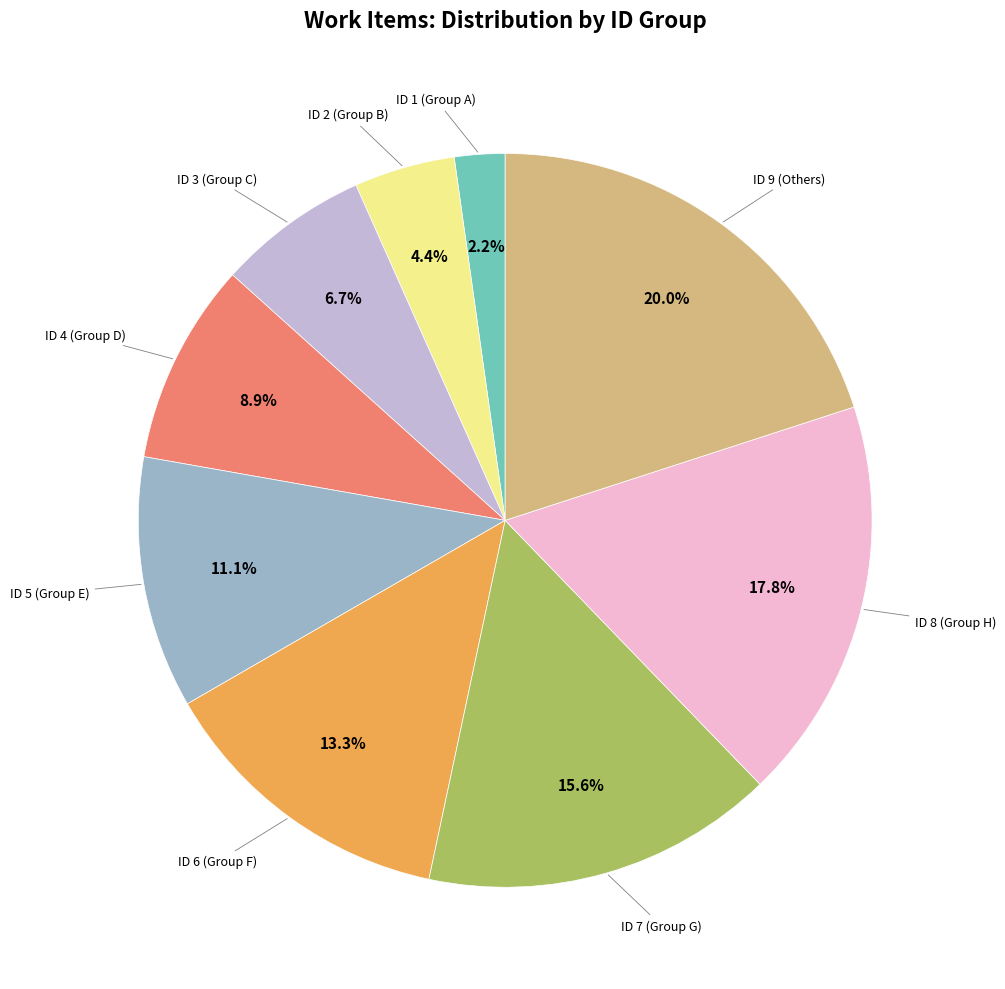

How many segments does this pie chart have?

9